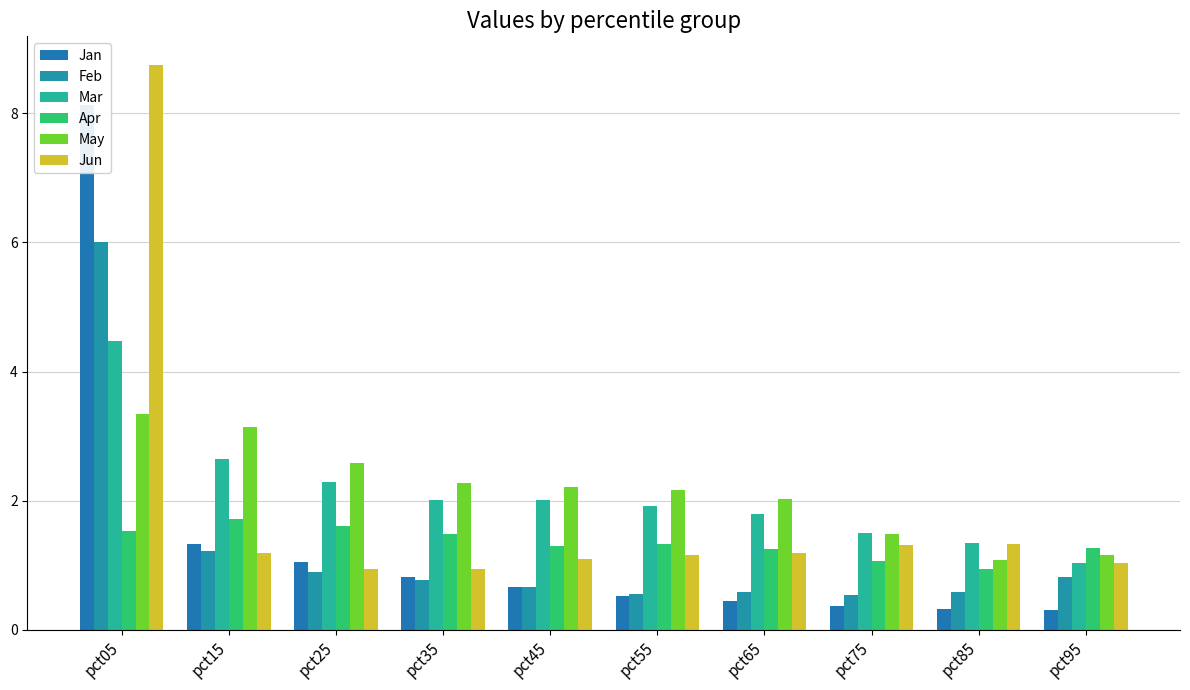

Are the bars horizontal?

No